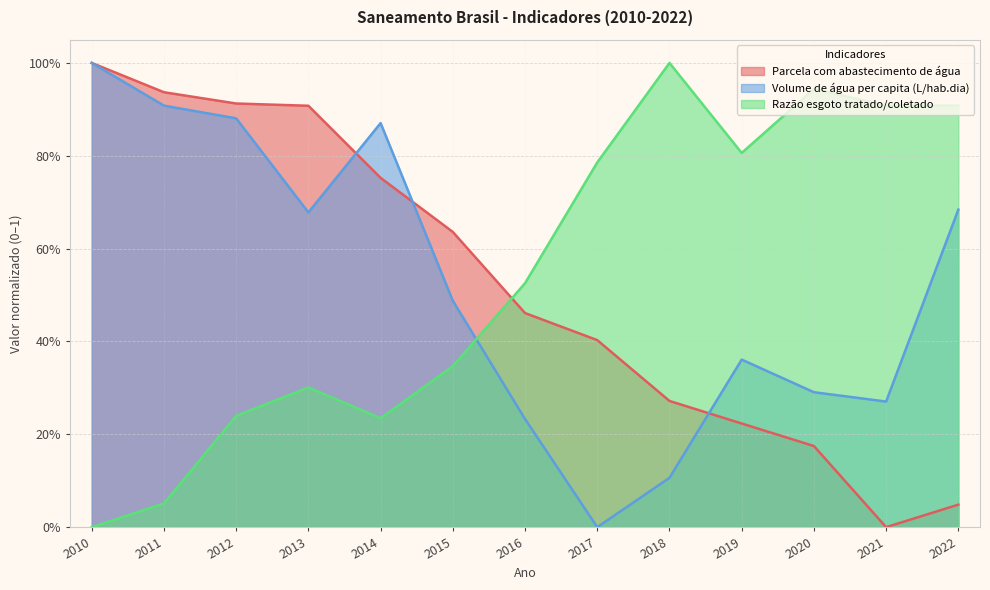

What is the total value across all series at 2015?

1.5